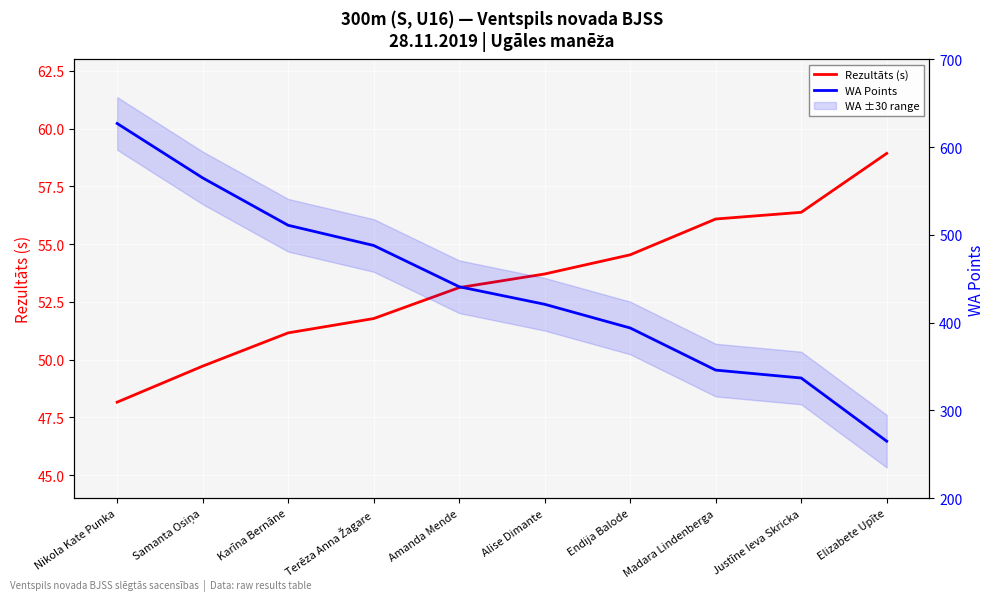

Rank the series by their maximum value, from highest to lowest.

WA Points, Rezultāts (s)